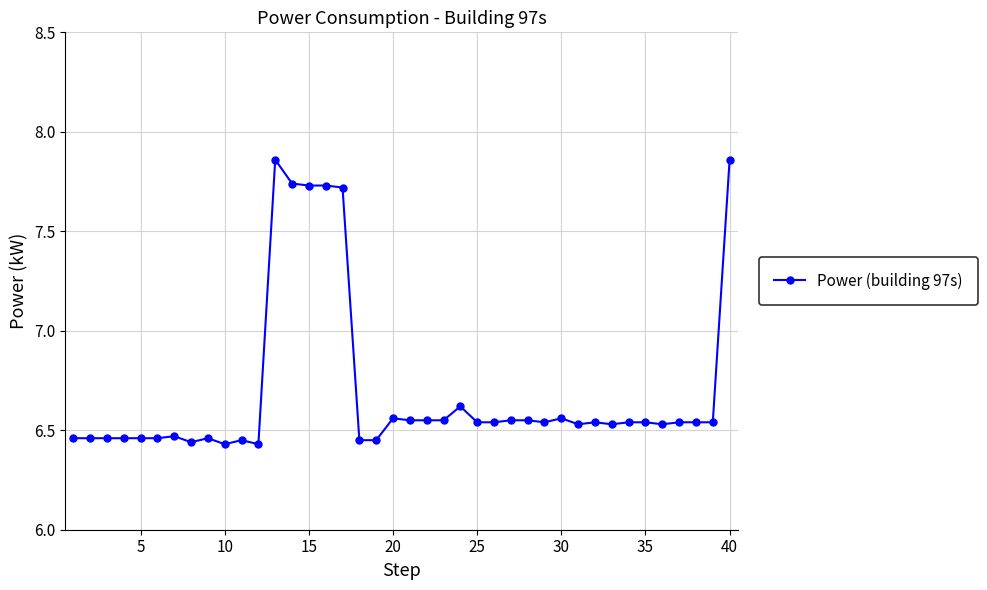

Count the values in the range 6 to 7.

34